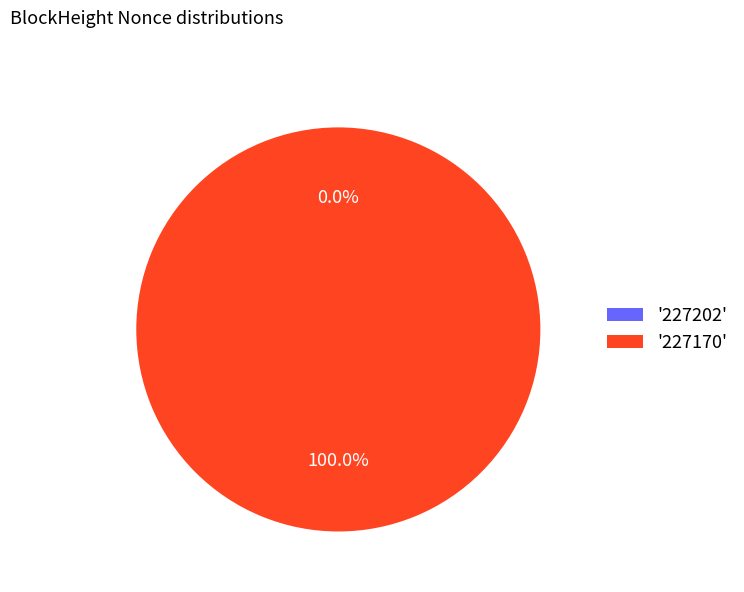

Is there a majority slice in this chart?

Yes